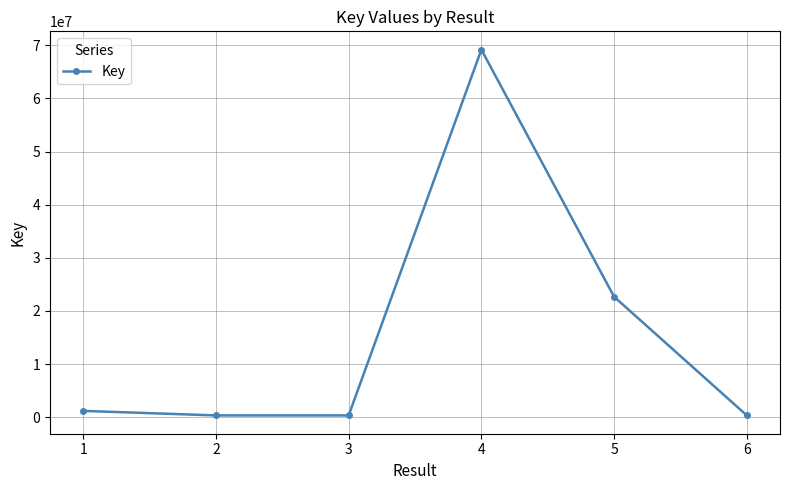

How many categories are shown in the chart?

6